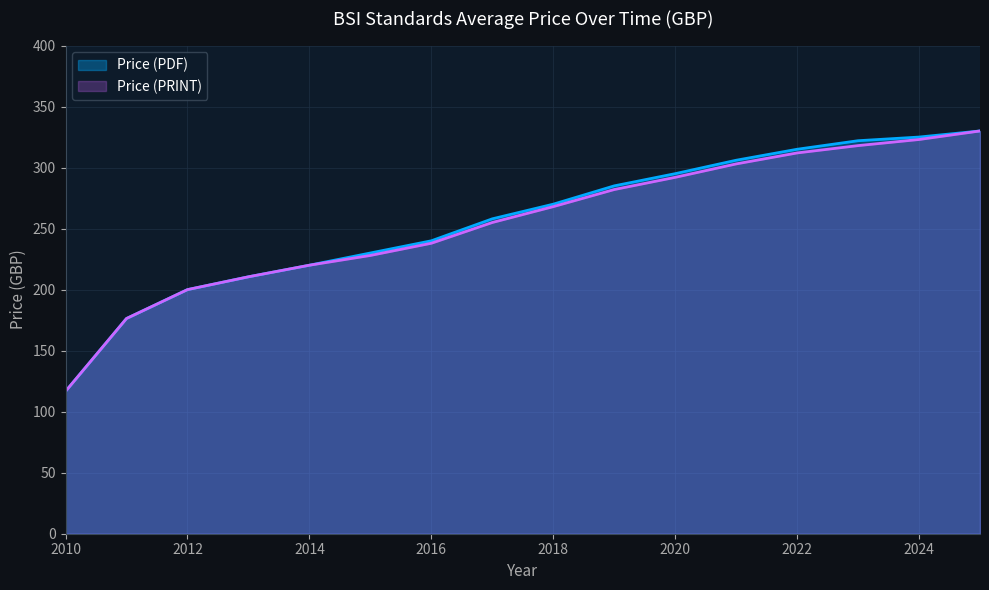

True or false: Price (PDF) and Price (PRINT) intersect in this chart.

False